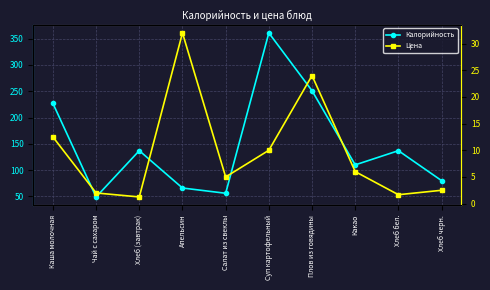

List the labels in order of Цена value, largest first.

Апельсин, Плов из говядины, Каша молочная, Суп картофельный, Какао, Салат из свеклы, Хлеб черн., Чай с сахаром, Хлеб бел., Хлеб (завтрак)